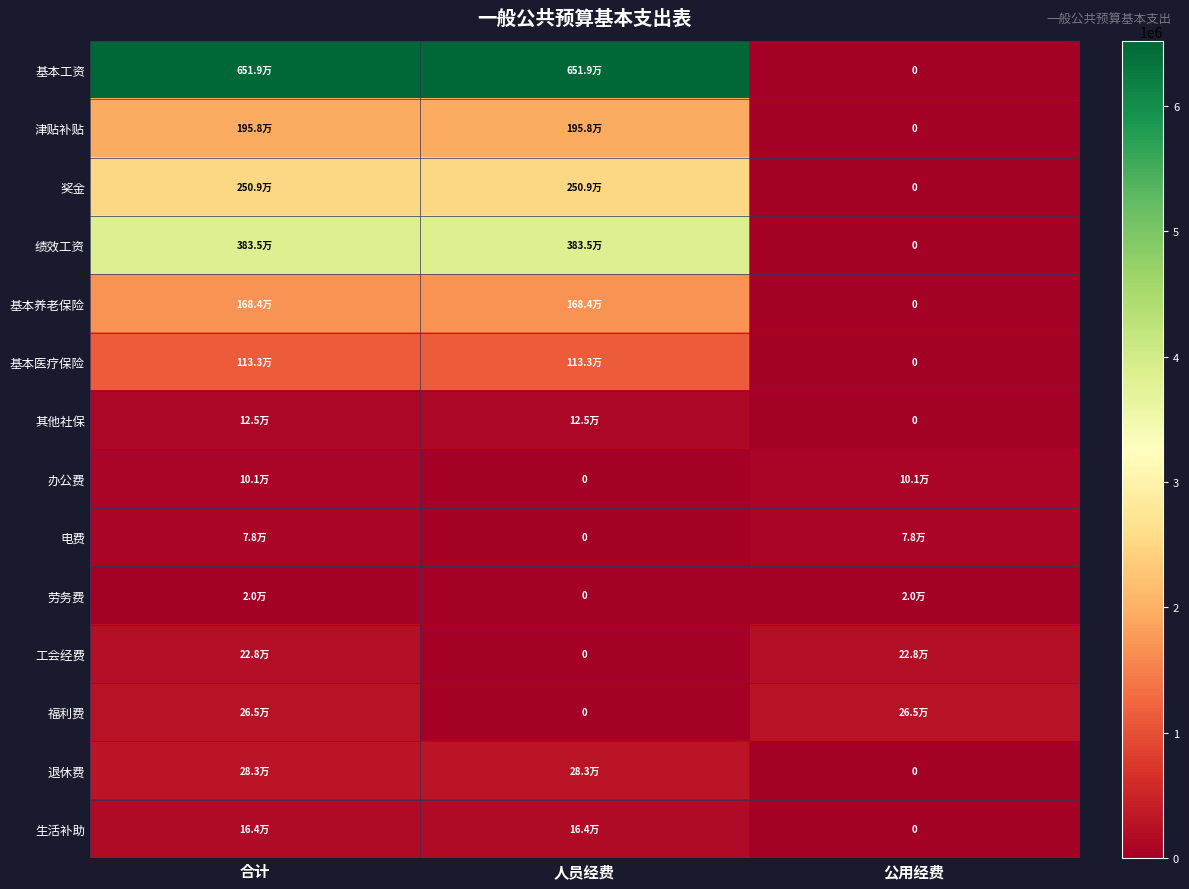

What is the difference between the maximum and minimum values in the 基本养老保险 series?

1683734.8